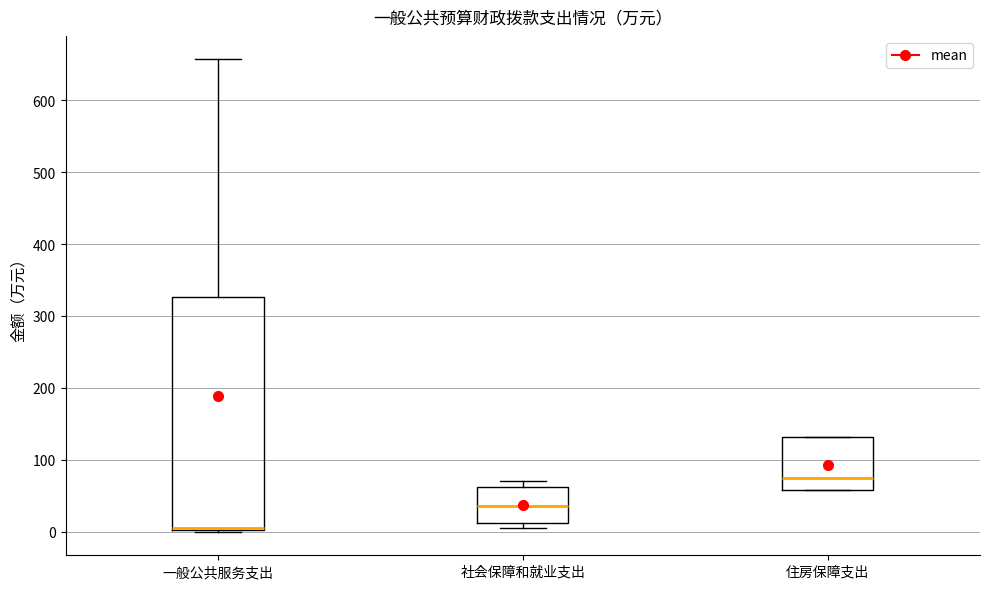

Which box is the tallest, from its lower edge to its upper edge?

一般公共服务支出